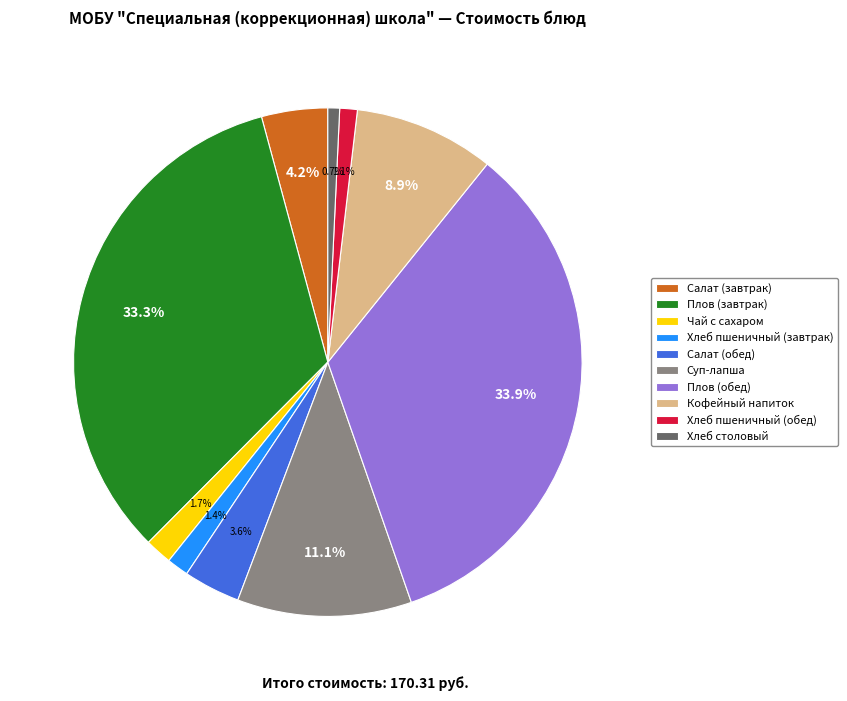

Approximately how many times larger is the value at Плов (обед) compared to Салат (обед)?

9.4